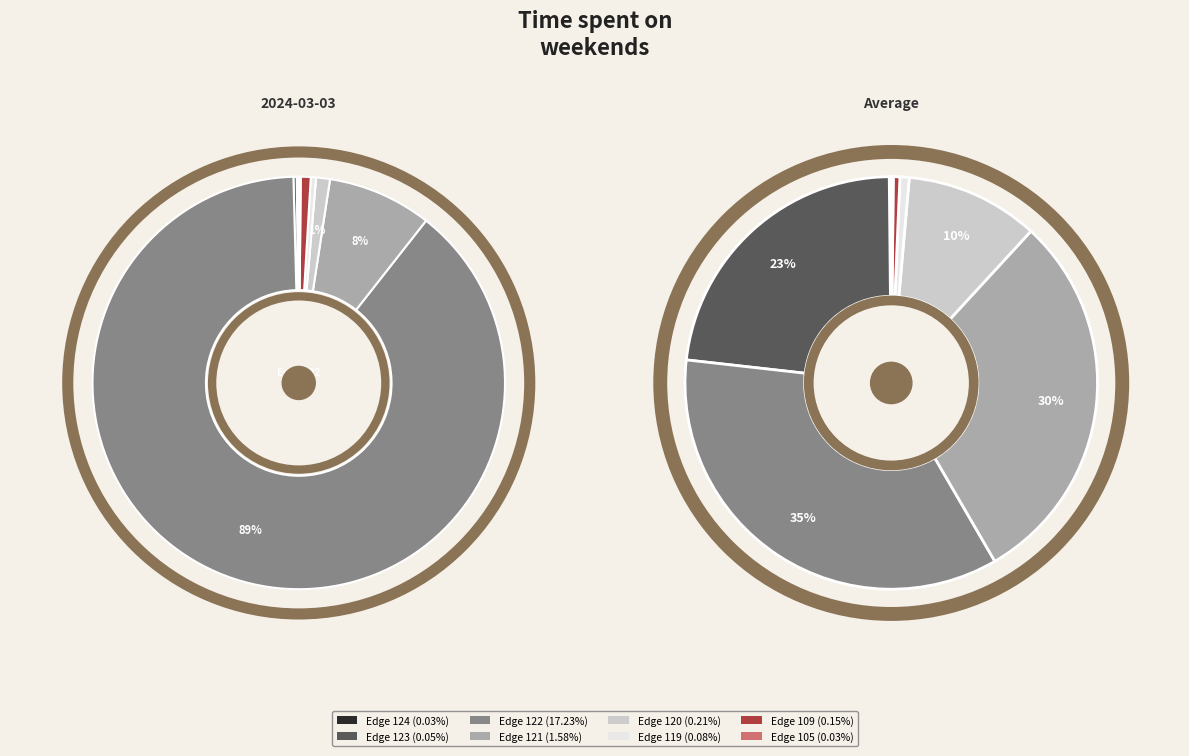

How many segments does this pie chart have?

8